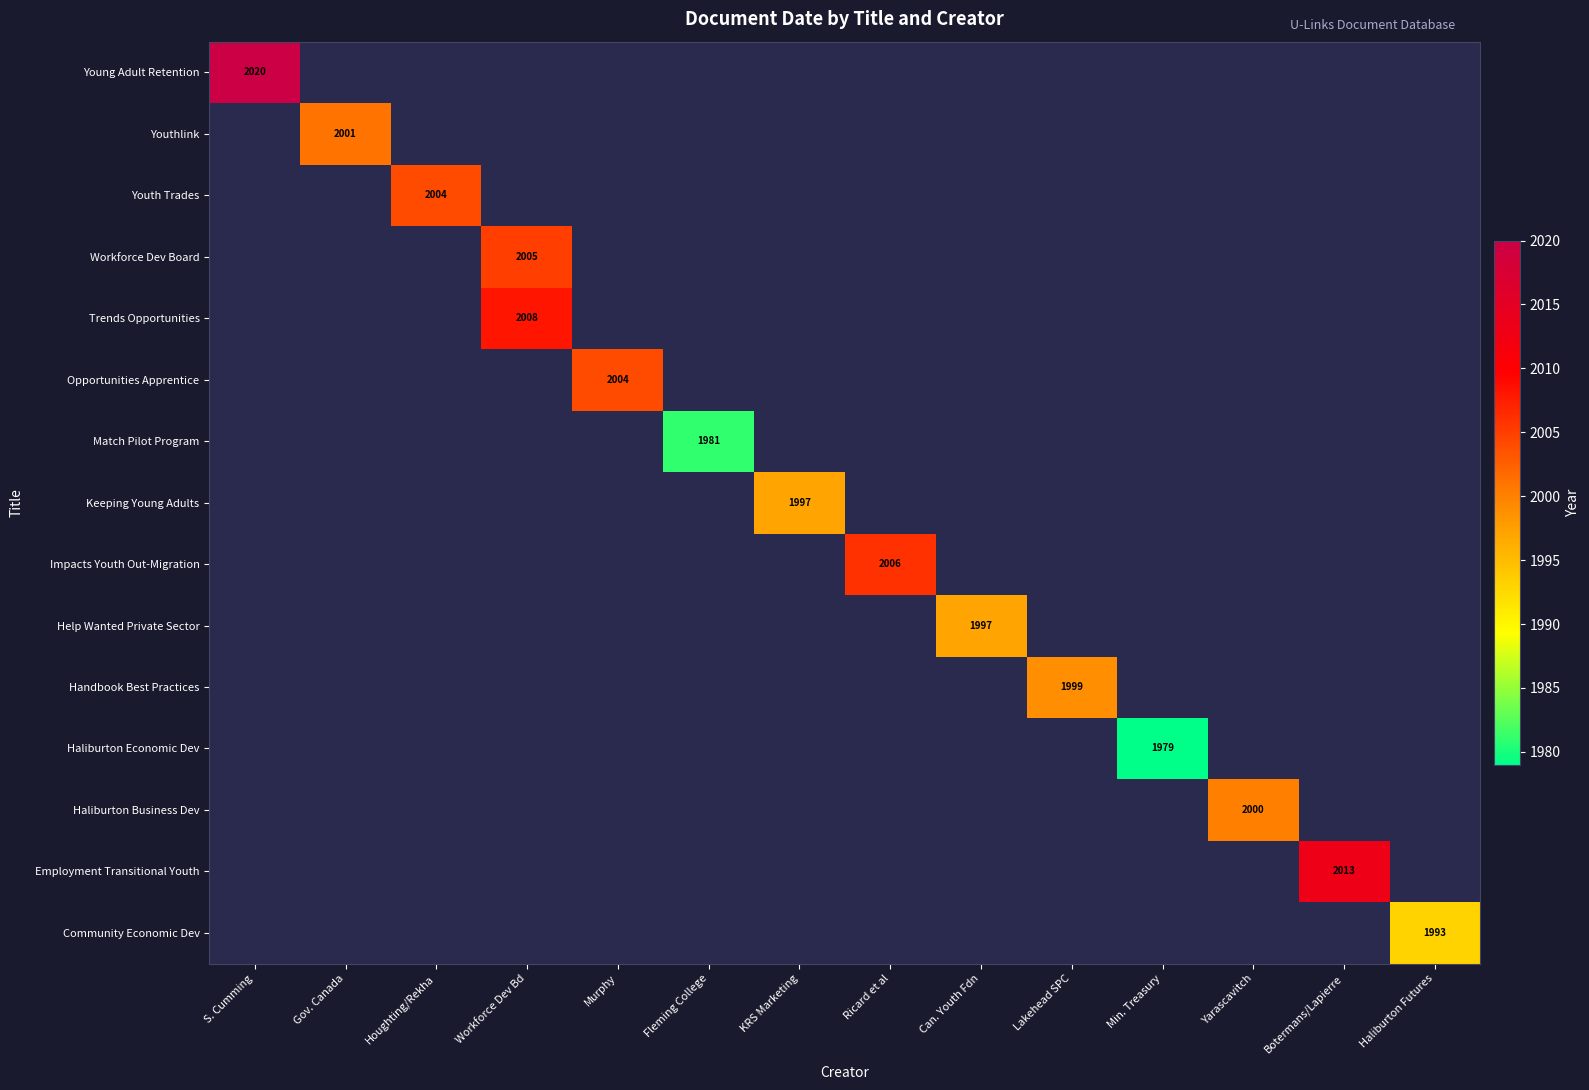

Is the value of Young Adult Retention at Gov. Canada greater than the value of Community Economic Dev at Ricard et al?

No